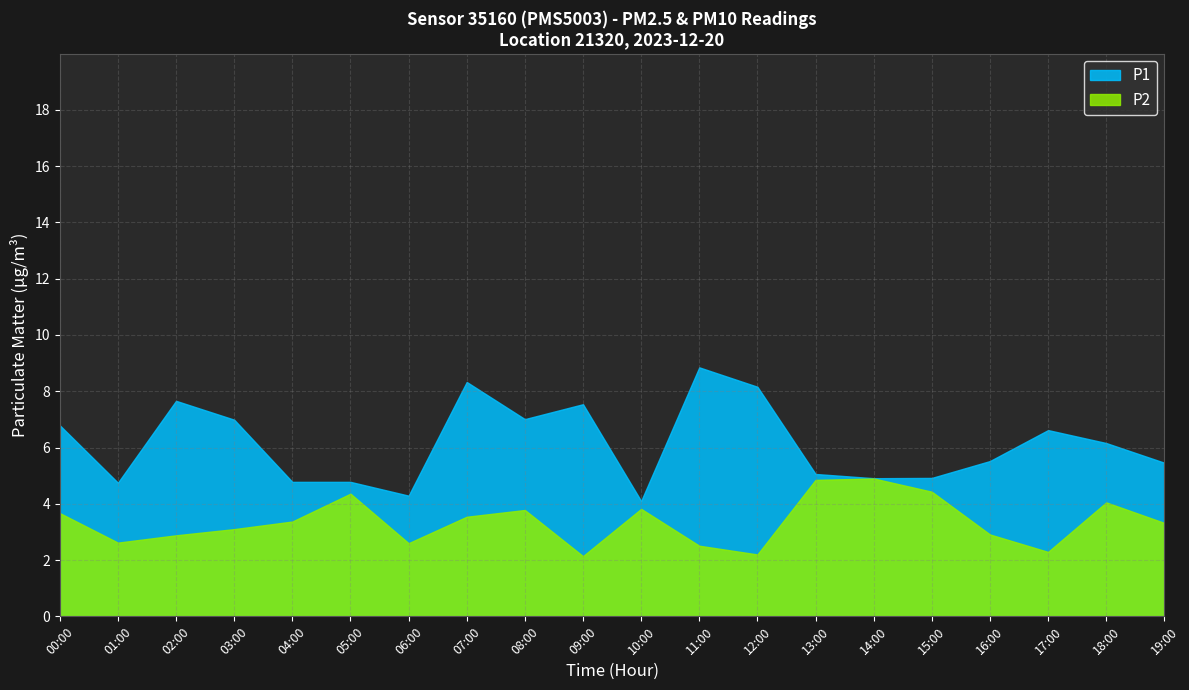

Which series changed the most between 16:00 and 19:00?

P2